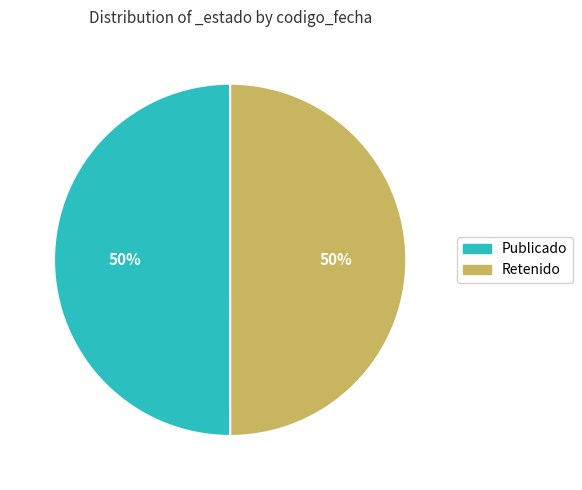

Count the number of slices in the pie.

2